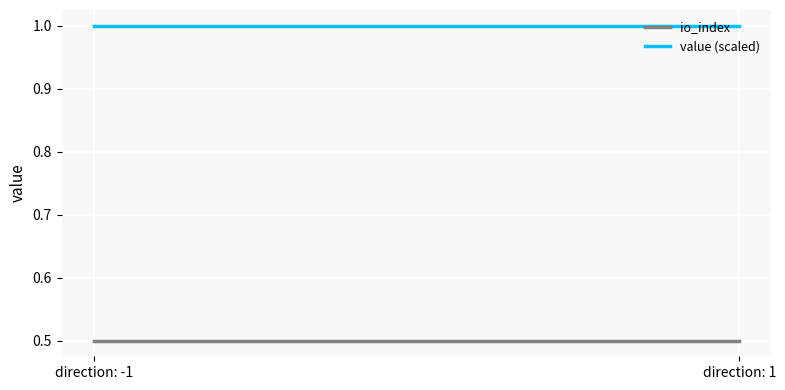

Where is value (scaled) nearest to the value 1?

direction: -1